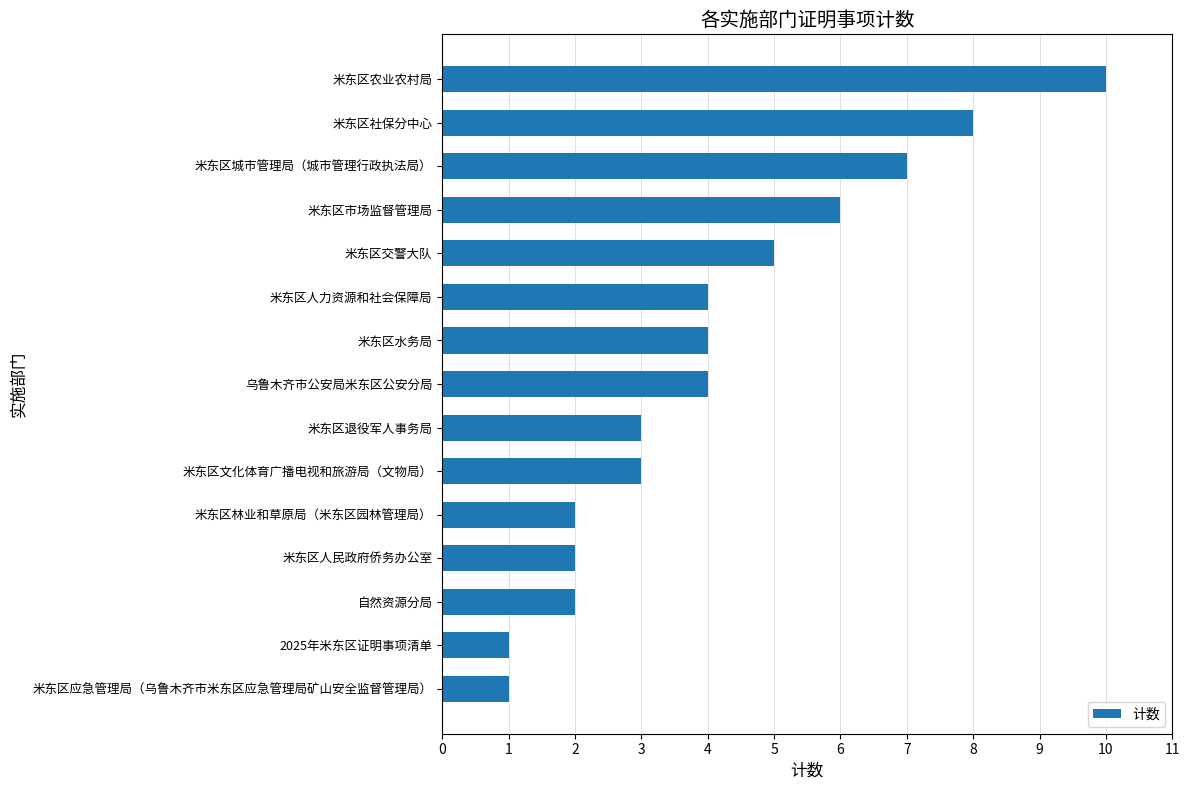

What is the sum of all values?

62